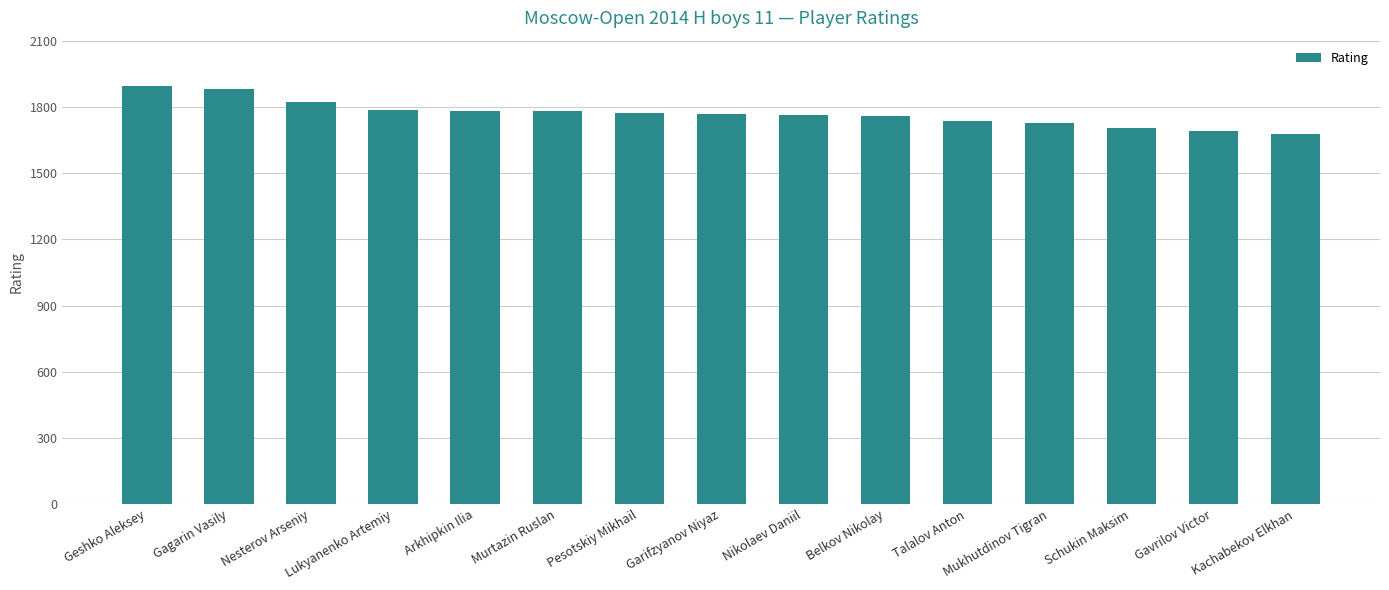

Where does the data first go above 1766?

Geshko Aleksey